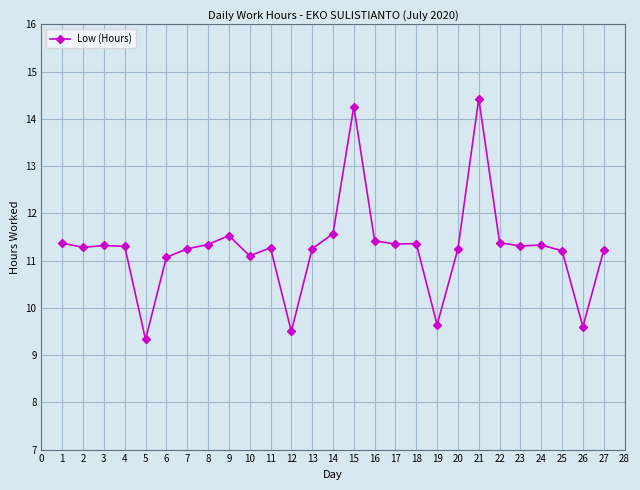

What is the minimum value shown in the chart?

9.3